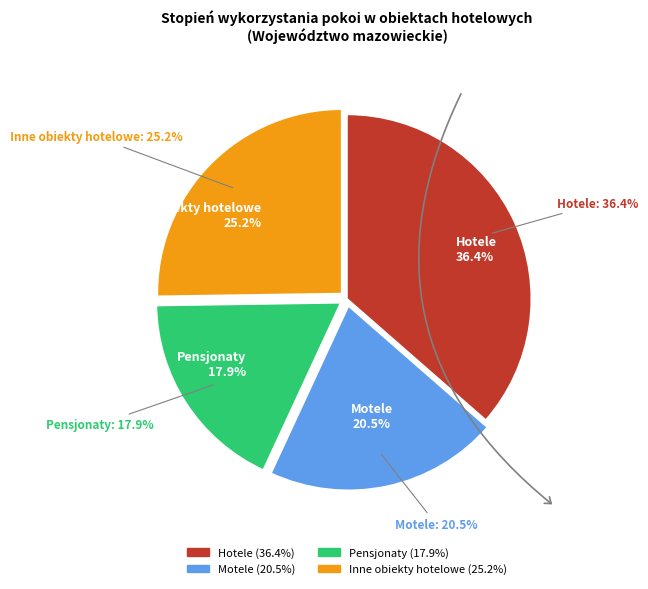

What is the ratio of the value at Hotele to the value at Pensjonaty?

2.0